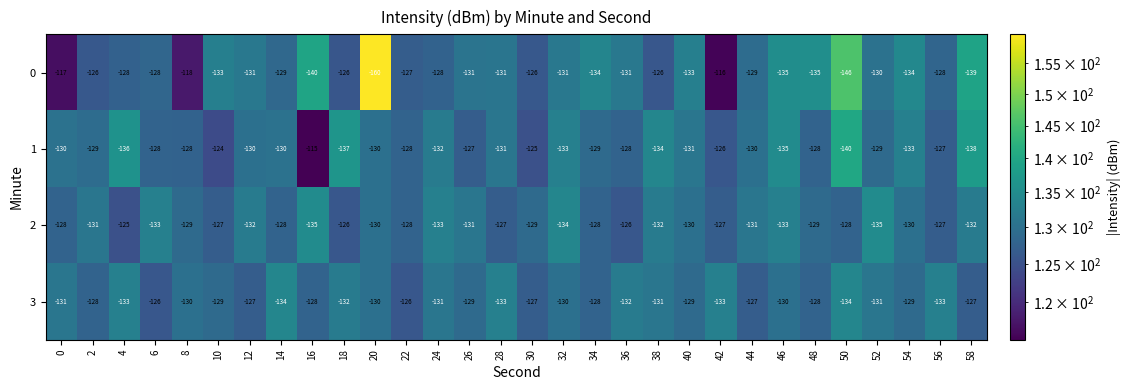

What is the total value across all series at 28?

-522